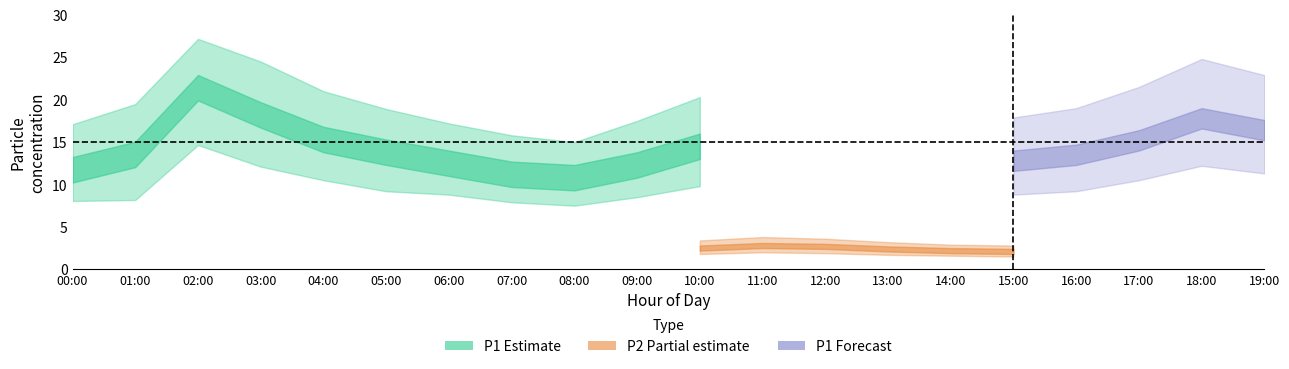

What is the maximum value for P1_lower?

14.7